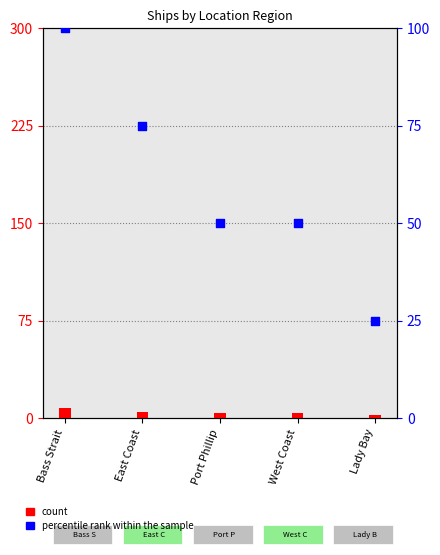

What are all the series names shown in the legend?

count, percentile rank within the sample